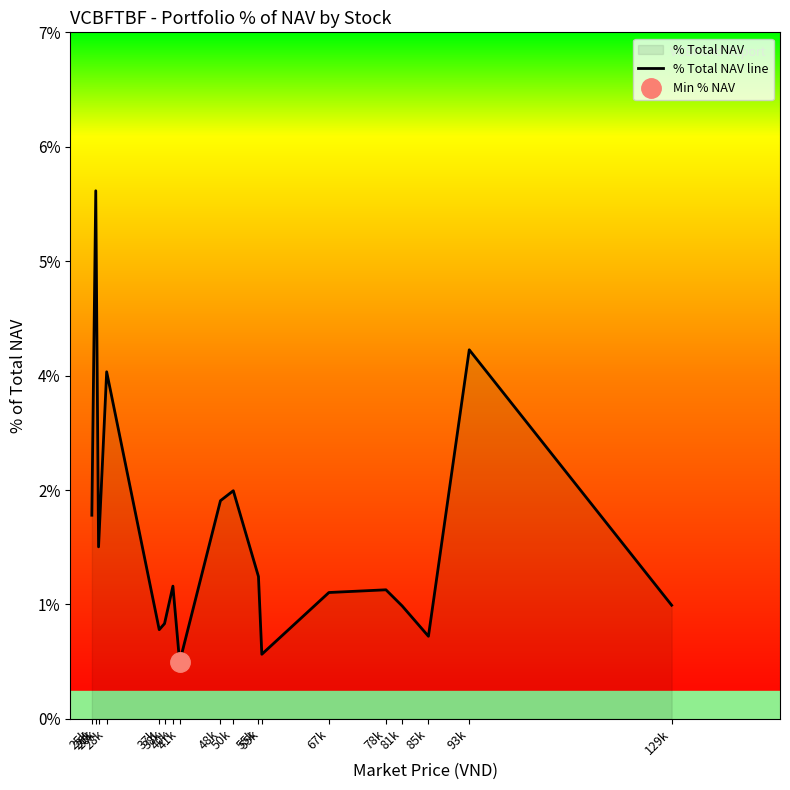

Which category has the highest value across all series?

26k